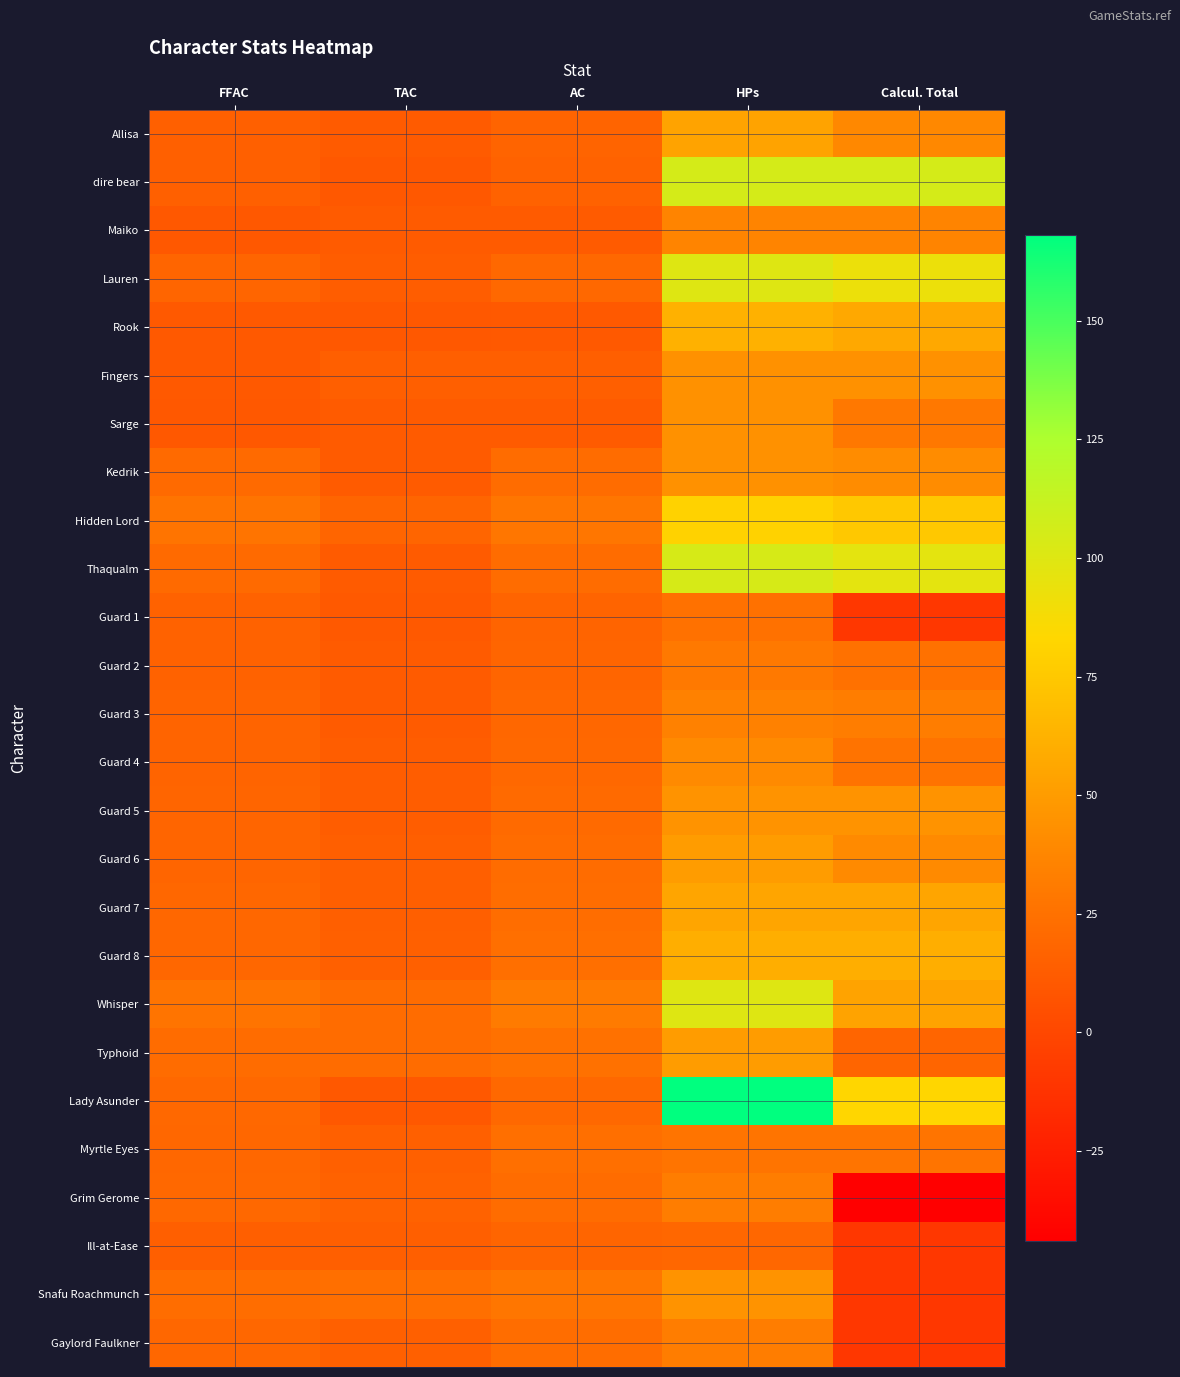

Reading left to right, list all the values displayed in this chart.

Allisa: FFAC=15	TAC=12	AC=17	HPs=54	Calcul. Total=39
dire bear: FFAC=15	TAC=10	AC=16	HPs=105	Calcul. Total=105
Maiko: FFAC=10	TAC=12	AC=12	HPs=36	Calcul. Total=36
Lauren: FFAC=18	TAC=13	AC=20	HPs=100	Calcul. Total=93
Rook: FFAC=11	TAC=10	AC=11	HPs=62	Calcul. Total=57
Fingers: FFAC=11	TAC=14	AC=14	HPs=44	Calcul. Total=44
Sarge: FFAC=10	TAC=12	AC=12	HPs=44	Calcul. Total=29
Kedrik: FFAC=21	TAC=12	AC=22	HPs=44	Calcul. Total=41
Hidden Lord: FFAC=27	TAC=18	AC=28	HPs=81	Calcul. Total=75
Thaqualm: FFAC=21	TAC=12	AC=22	HPs=104	Calcul. Total=97
Guard 1: FFAC=16	TAC=11	AC=17	HPs=25	Calcul. Total=-10
Guard 2: FFAC=16	TAC=12	AC=18	HPs=30	Calcul. Total=25
Guard 3: FFAC=17	TAC=12	AC=19	HPs=35	Calcul. Total=32
Guard 4: FFAC=17	TAC=13	AC=20	HPs=40	Calcul. Total=26
Guard 5: FFAC=18	TAC=13	AC=21	HPs=45	Calcul. Total=45
Guard 6: FFAC=18	TAC=14	AC=22	HPs=50	Calcul. Total=40
Guard 7: FFAC=19	TAC=14	AC=23	HPs=55	Calcul. Total=55
Guard 8: FFAC=19	TAC=15	AC=24	HPs=60	Calcul. Total=60
Whisper: FFAC=27	TAC=22	AC=31	HPs=100	Calcul. Total=54
Typhoid: FFAC=22	TAC=22	AC=25	HPs=50	Calcul. Total=18
Lady Asunder: FFAC=20	TAC=10	AC=20	HPs=168	Calcul. Total=83
Myrtle Eyes: FFAC=19	TAC=15	AC=24	HPs=27	Calcul. Total=27
Grim Gerome: FFAC=20	TAC=16	AC=22	HPs=32	Calcul. Total=-44
Ill-at-Ease: FFAC=14	TAC=14	AC=18	HPs=19	Calcul. Total=-10
Snafu Roachmunch: FFAC=23	TAC=24	AC=28	HPs=45	Calcul. Total=-10
Gaylord Faulkner: FFAC=19	TAC=15	AC=23	HPs=32	Calcul. Total=-10